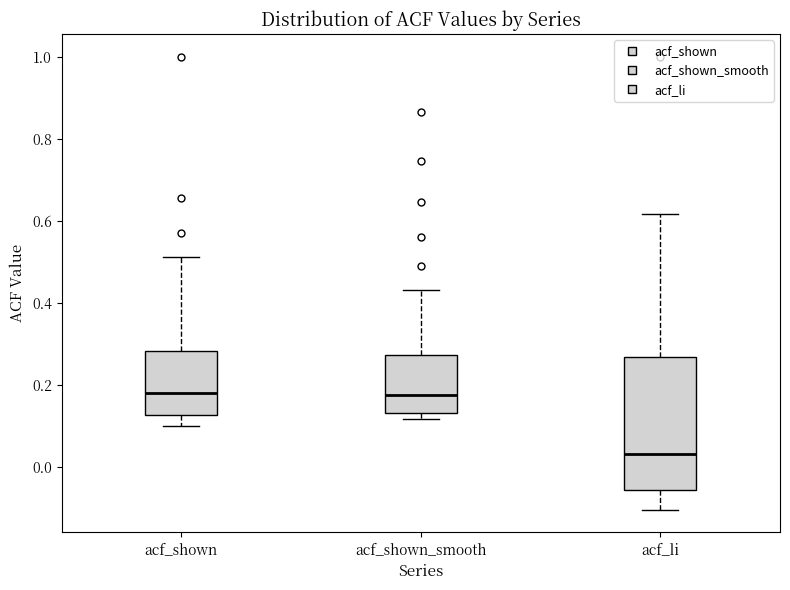

Which box has the lowest median line?

acf_li